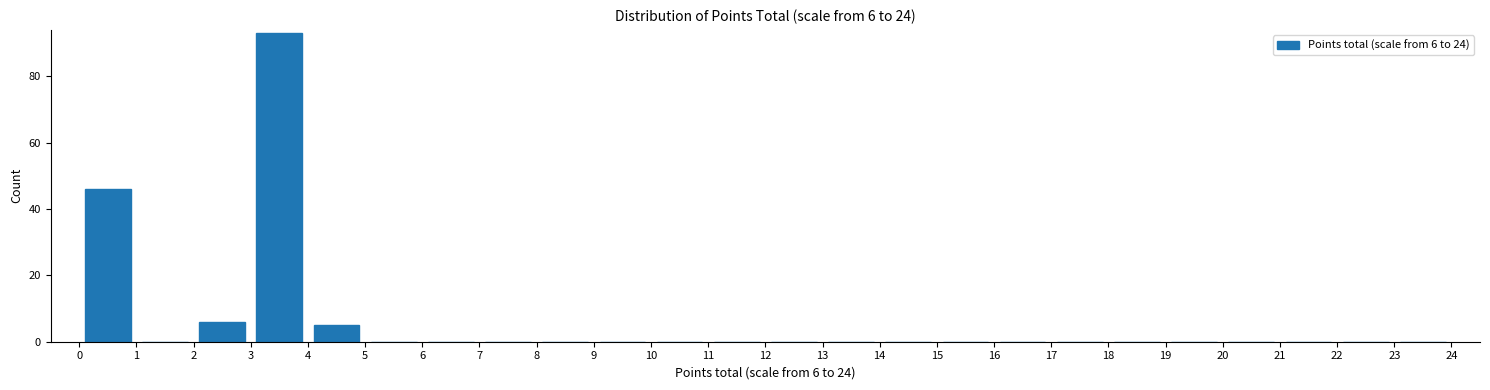

Which range on the x-axis has the tallest bar?

3 to 4